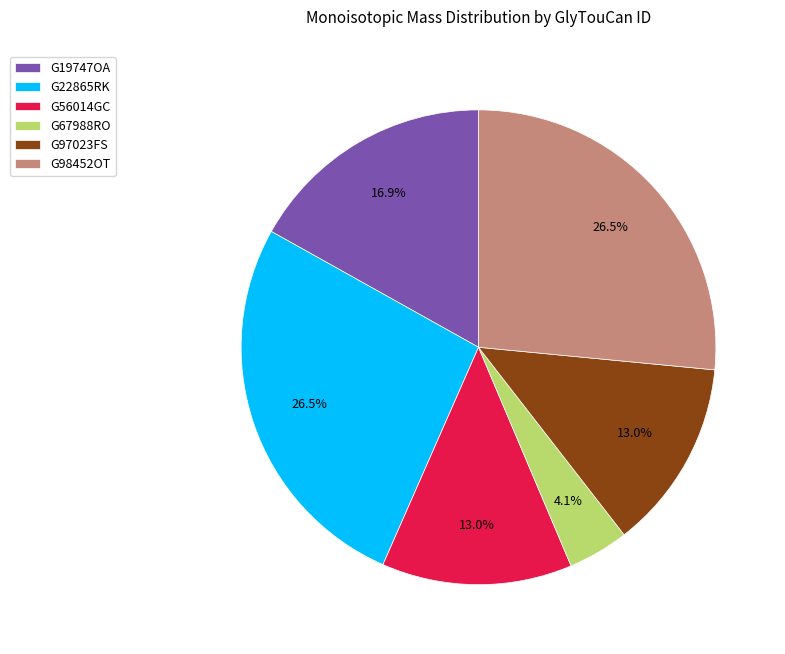

Which category has the smallest portion of the pie?

G67988RO